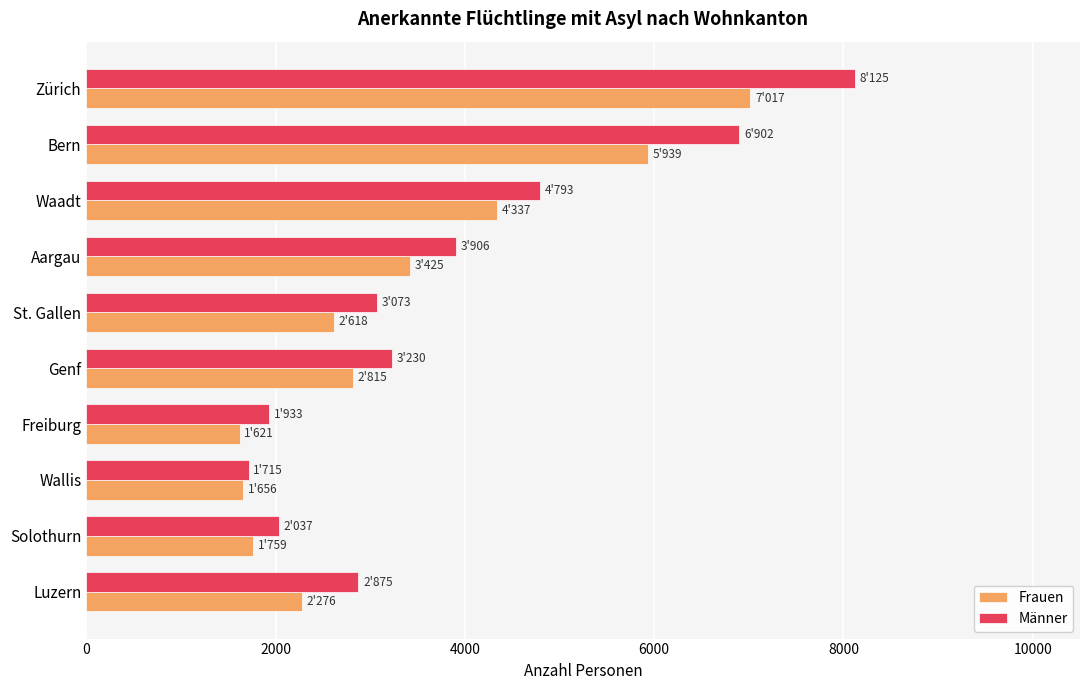

What is the spread (max minus min) of values at Freiburg?

312